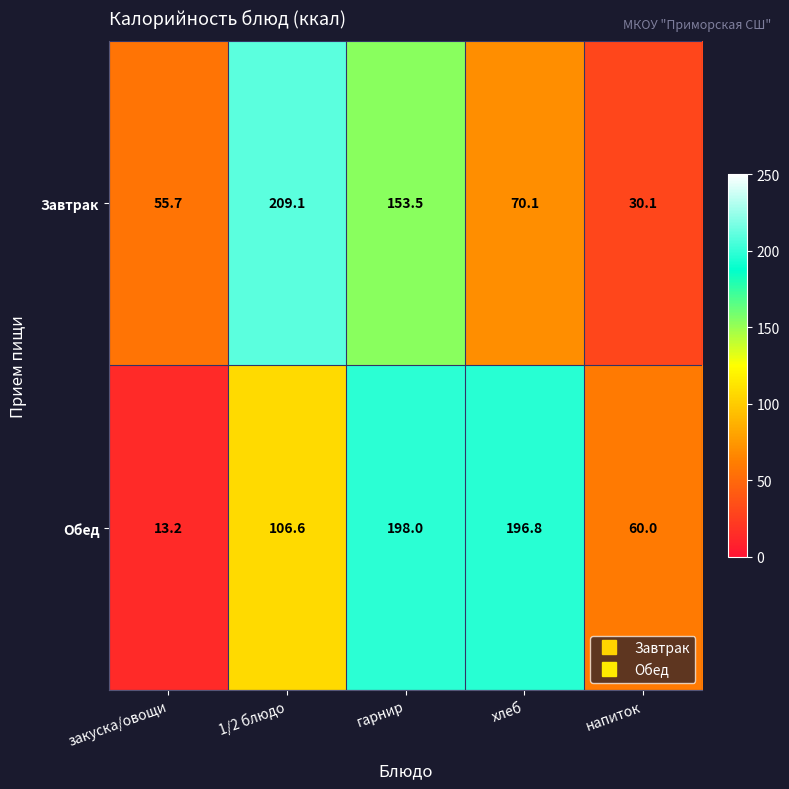

Which category has the highest value in the Завтрак series?

1/2 блюдо